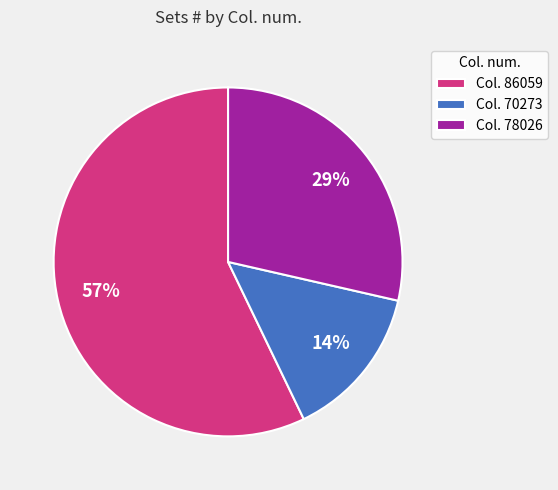

The Col. 86059 slice represents 68% of the pie. True or false?

False